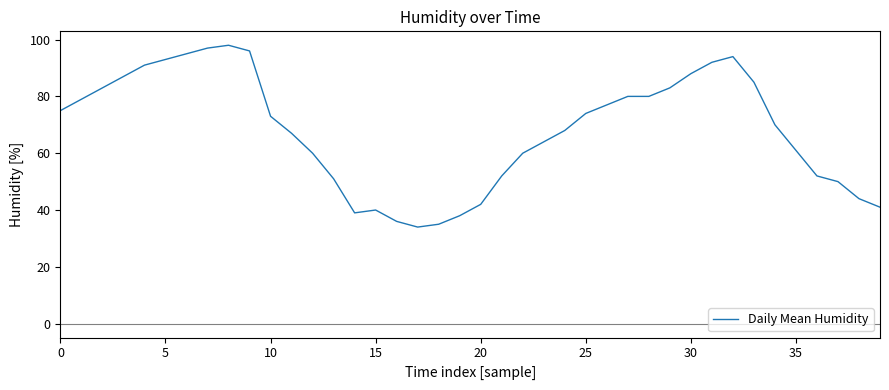

How many lines are shown in the chart?

1